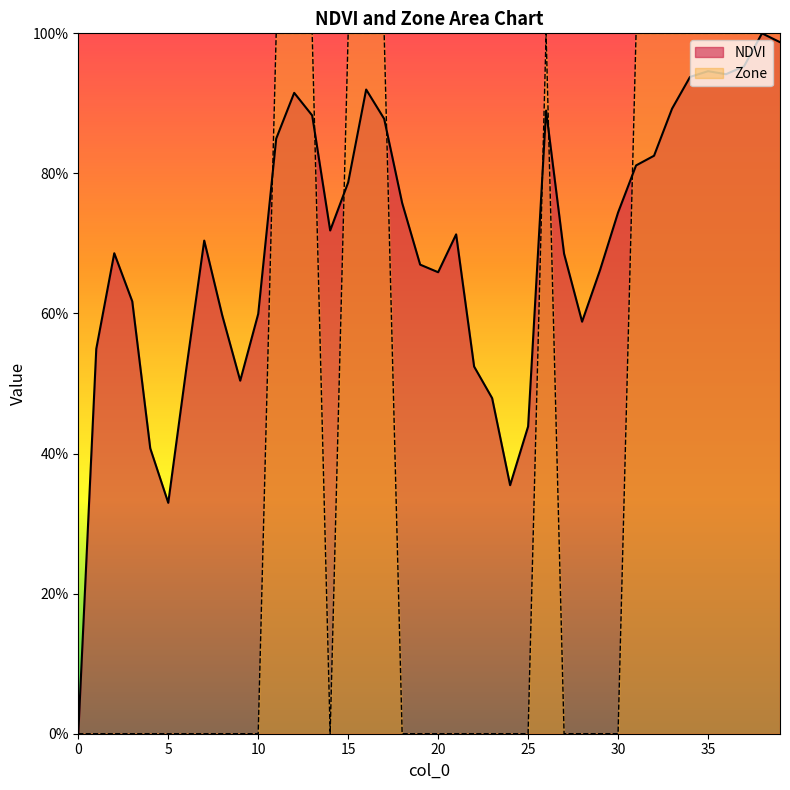

Which series has the largest total across all categories?

NDVI